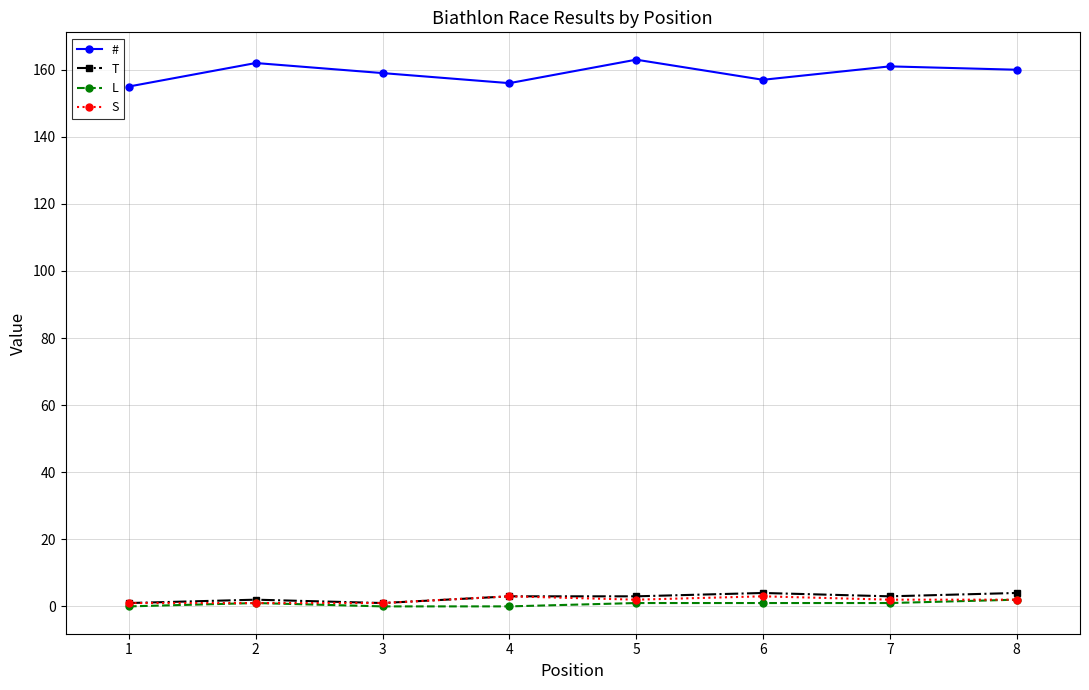

Which series has the largest range (max minus min)?

#